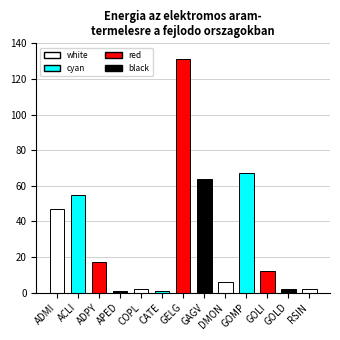

What is the sum of all values?

407